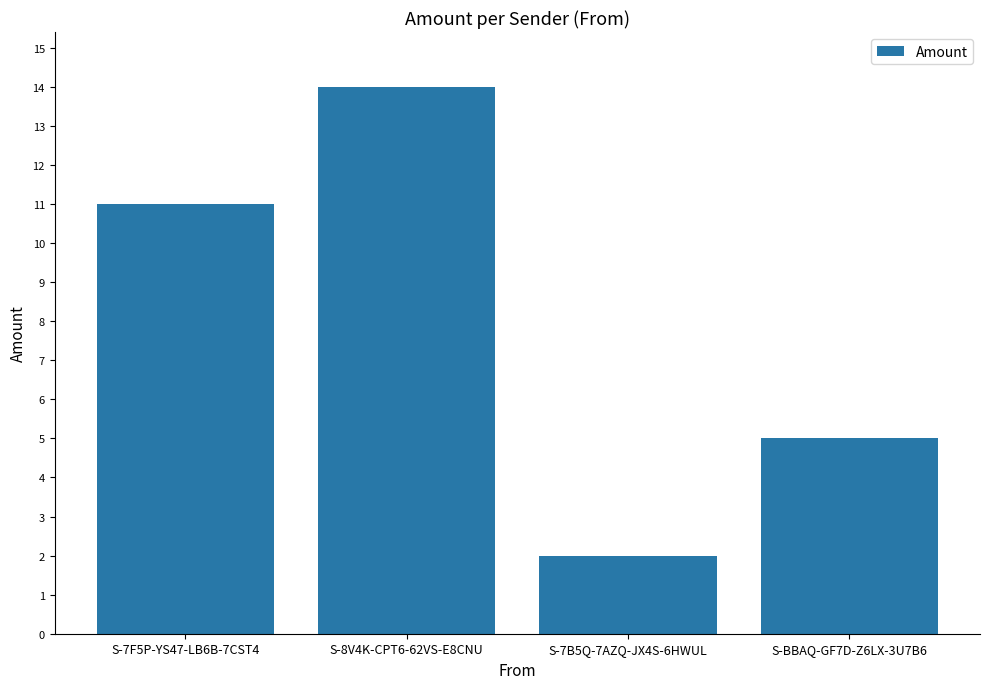

Which category has the highest value across all series?

S-8V4K-CPT6-62VS-E8CNU